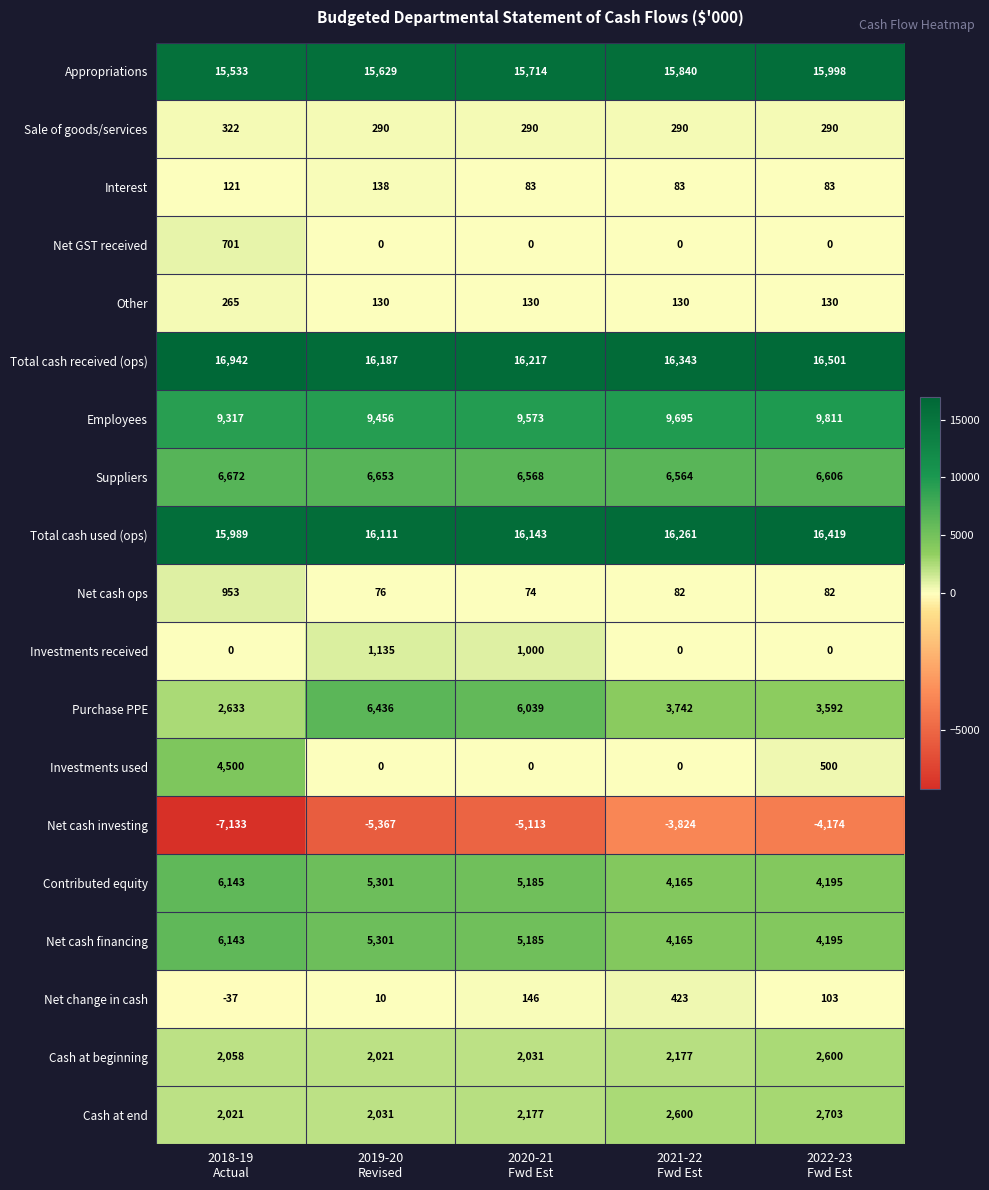

Which series has the largest range (max minus min)?

Investments used